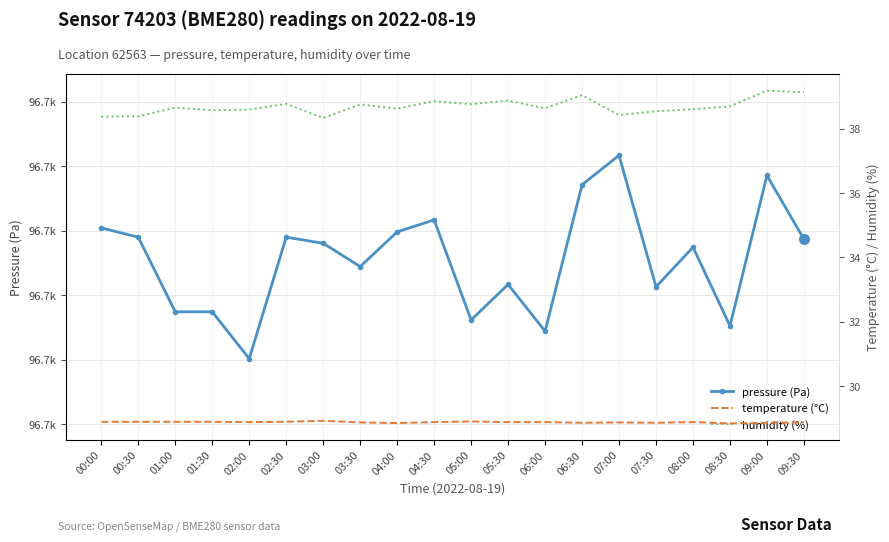

Where is the first local minimum for temperature (°C)?

02:00